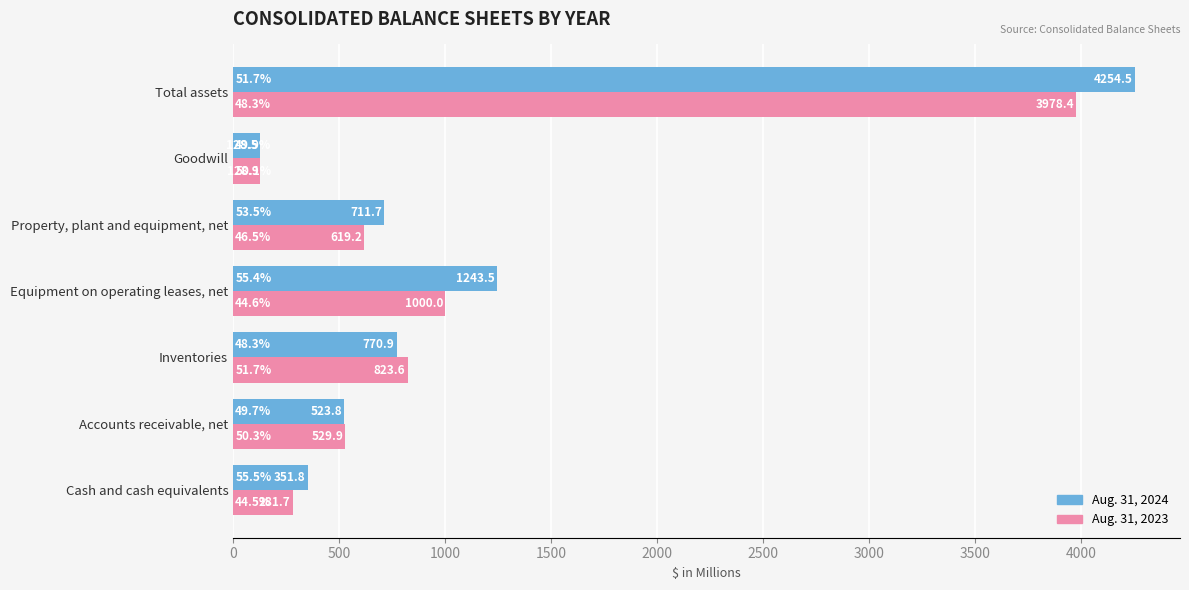

List the labels in order of Aug. 31, 2023 value, largest first.

Total assets, Equipment on operating leases, net, Inventories, Property, plant and equipment, net, Accounts receivable, net, Cash and cash equivalents, Goodwill